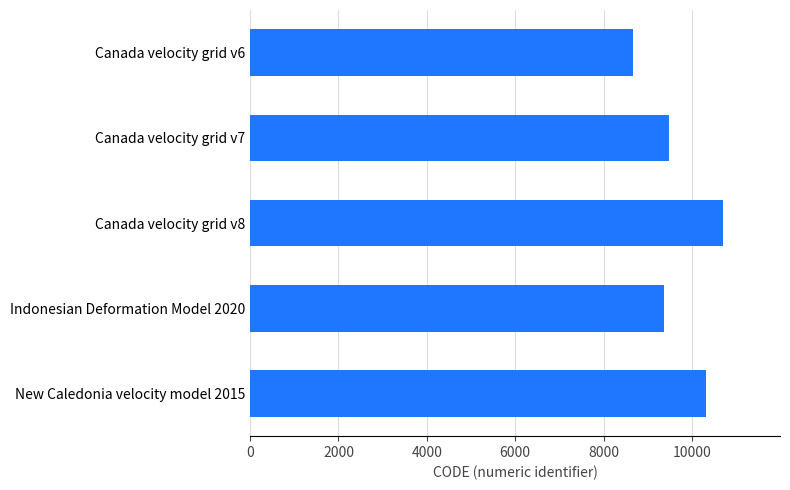

What is the approximate value at Canada velocity grid v6?

8676